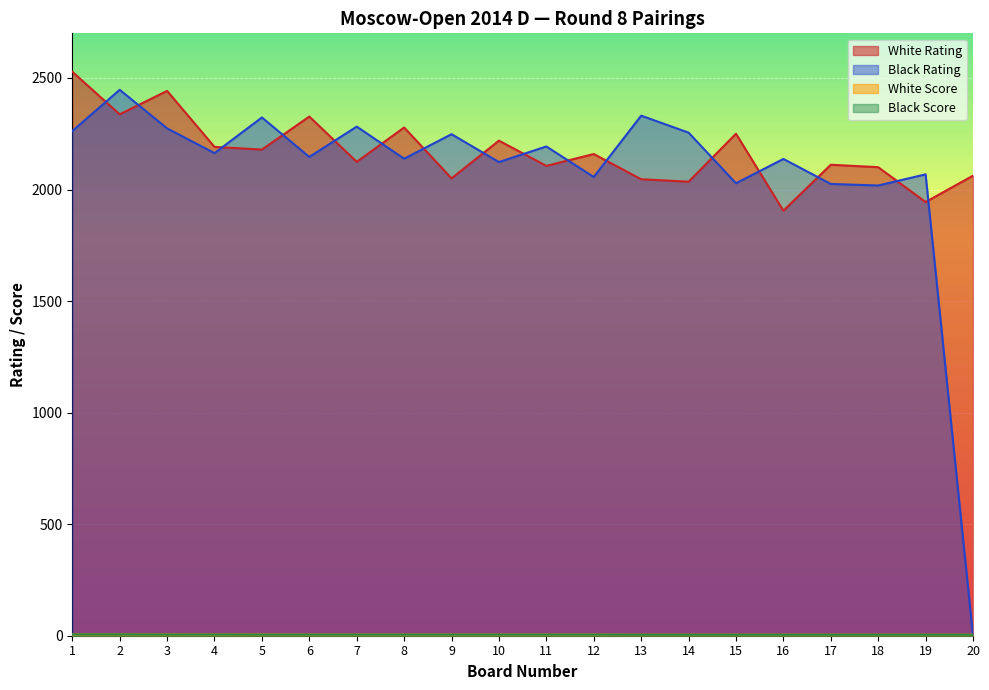

After their last crossing, which series has the higher values: Black Score or Black Rating?

Black Score